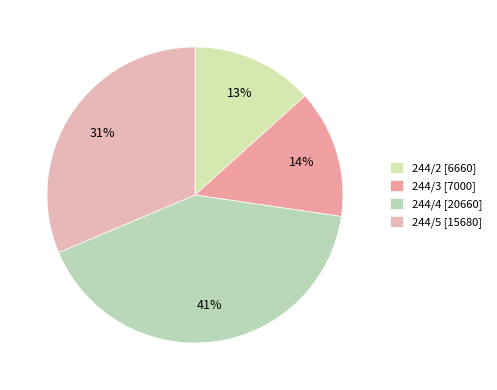

Which category has the biggest portion of the pie?

244/4